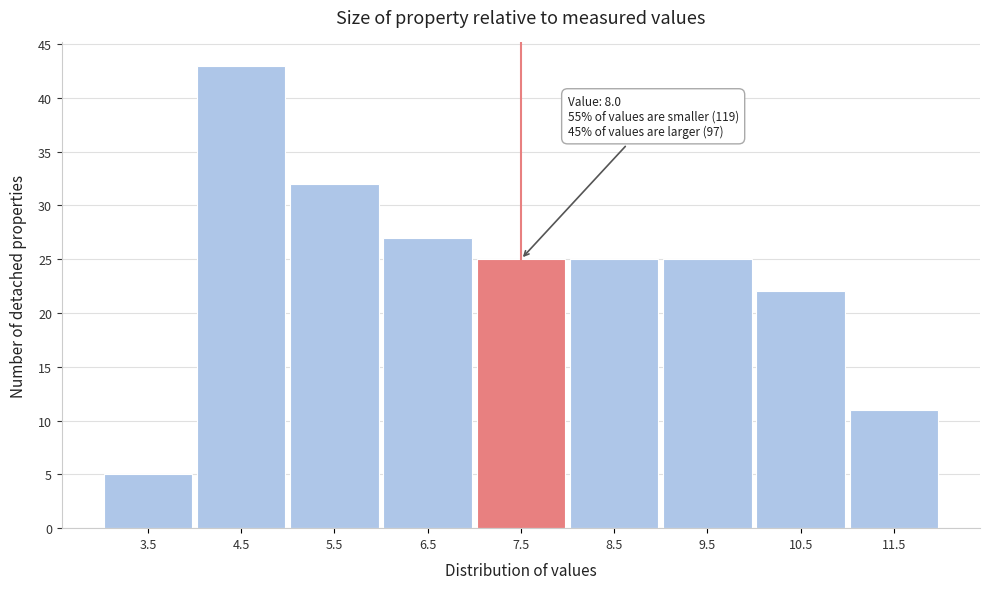

Reading left to right, what are all the values shown in this chart?

3.5=5	4.5=43	5.5=32	6.5=27	7.5=25	8.5=25	9.5=25	10.5=22	11.5=11